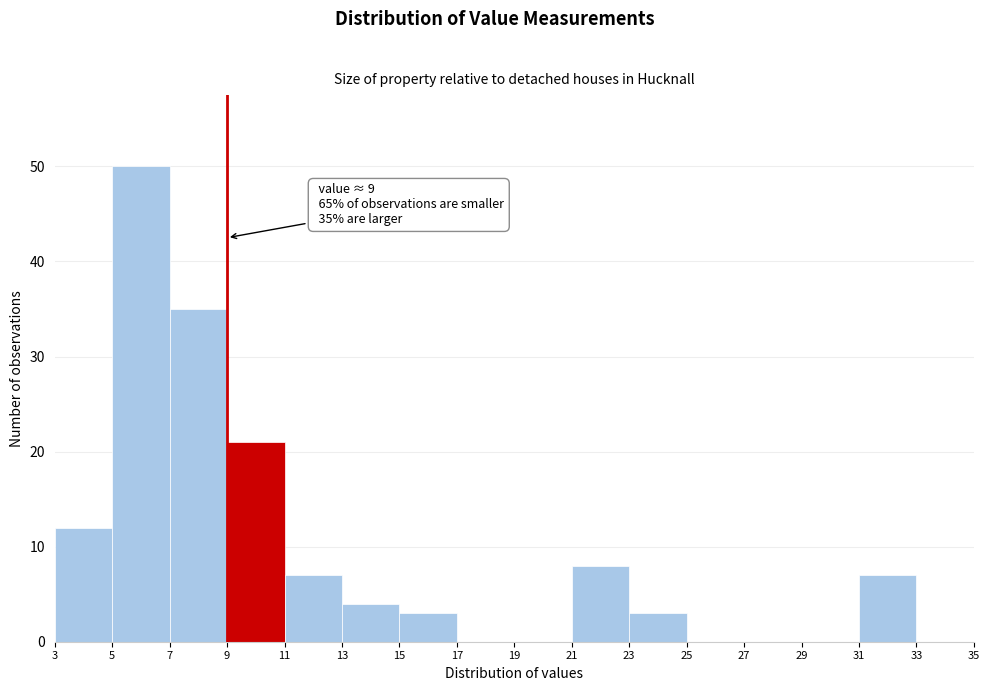

Which range on the x-axis has the tallest bar?

5 to 7